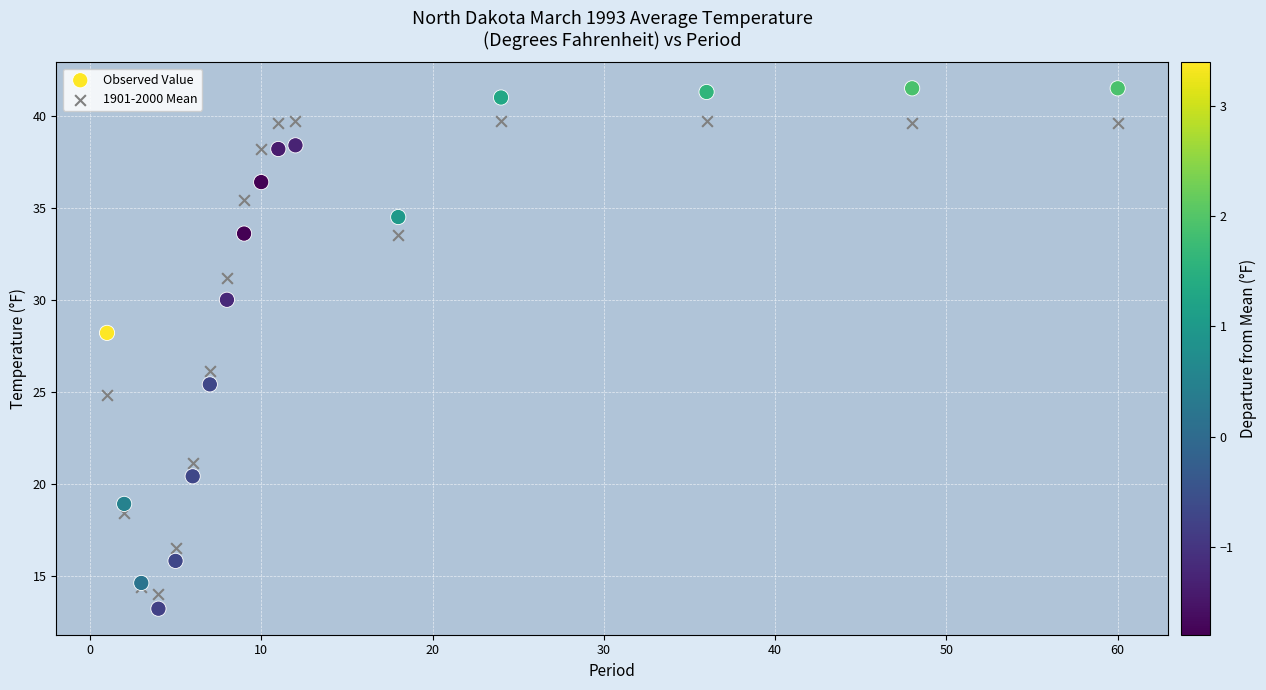

Which series has the largest Y range (max minus min)?

Observed Value